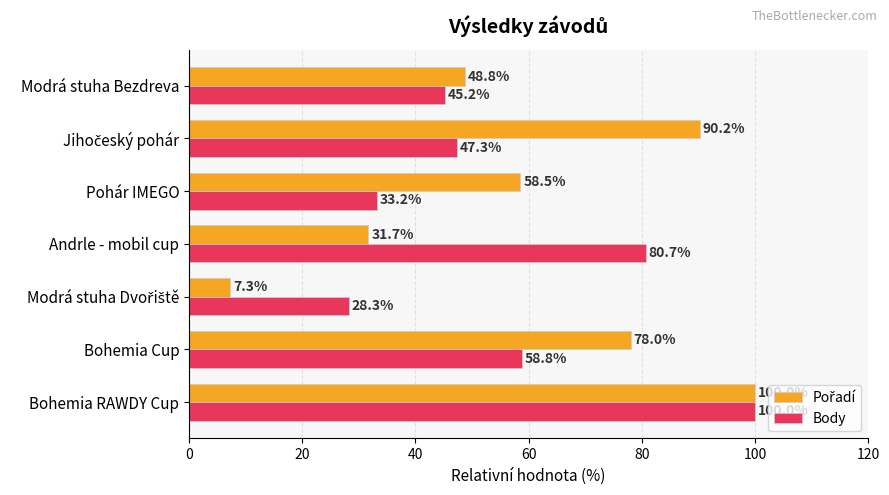

What is the average value of the Body series?

56.2